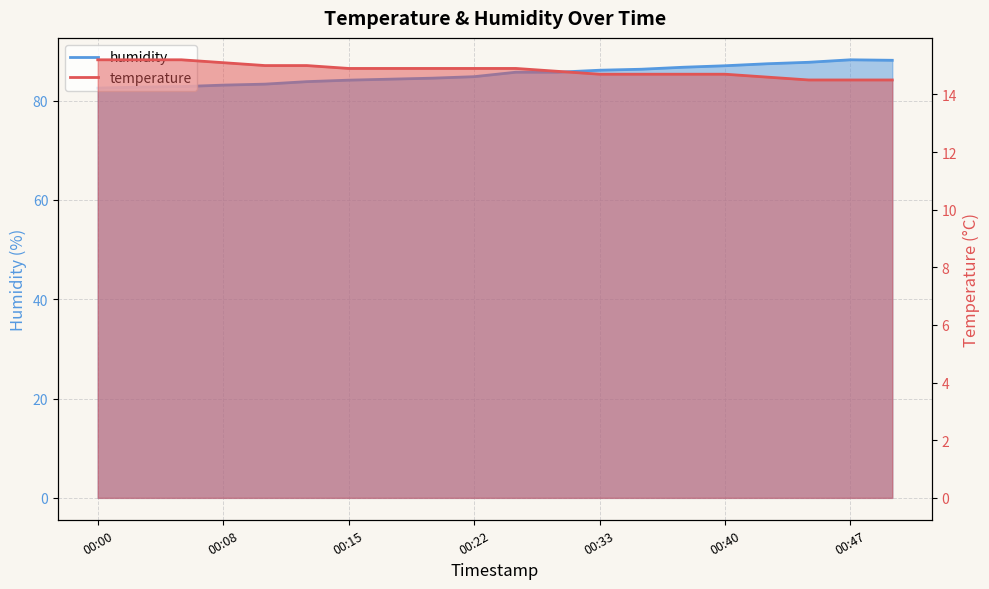

At which category does the chart reach its minimum across all series?

00:45